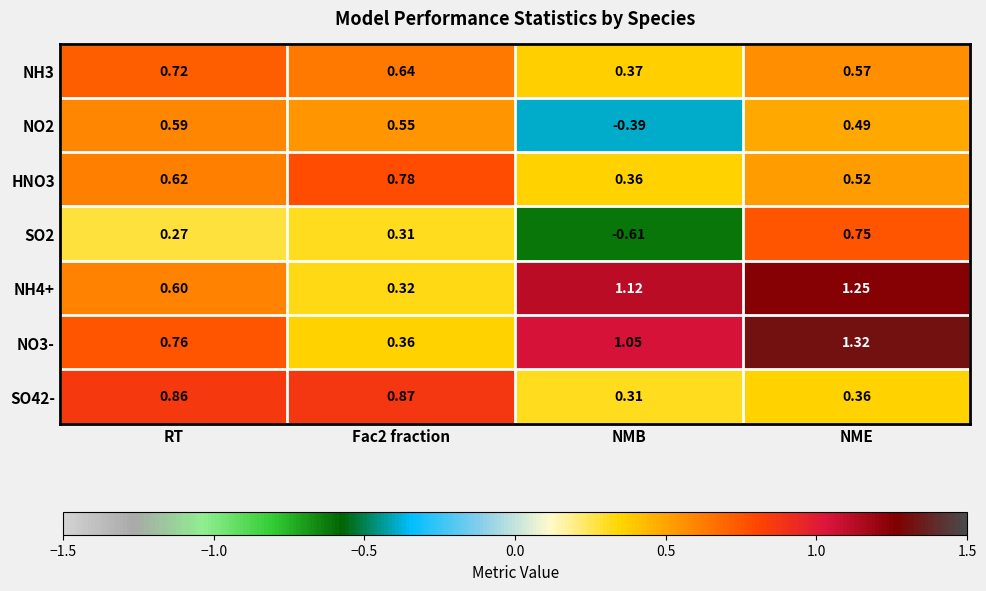

At which label does NH4+ first exceed 1?

NMB